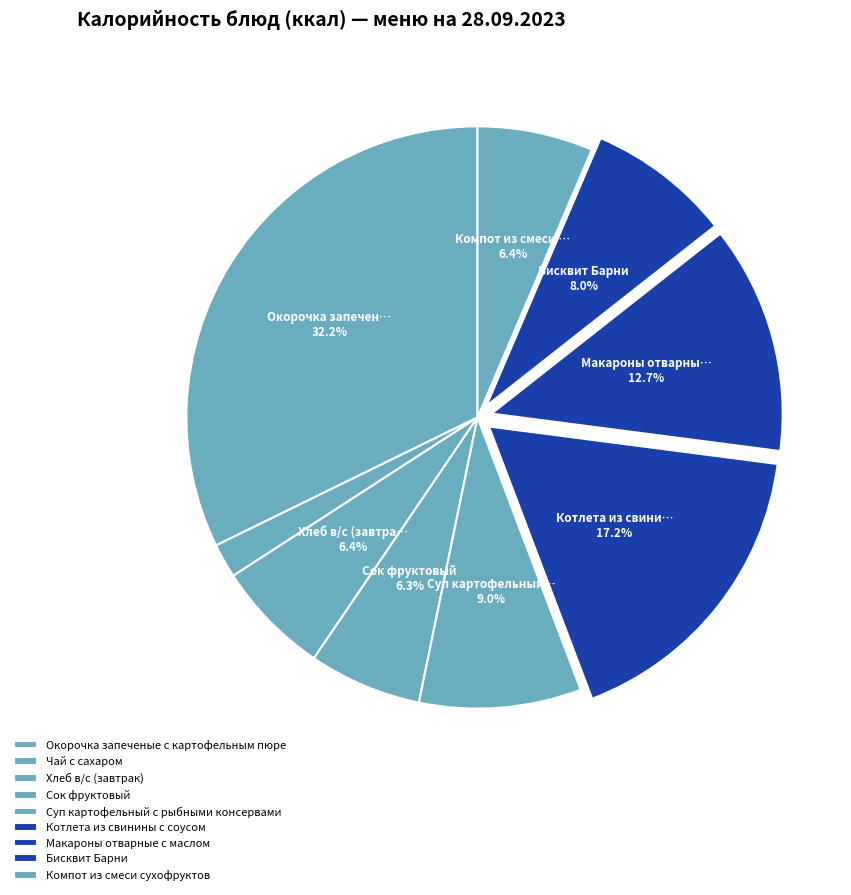

Is there any slice that represents more than half of the pie?

No